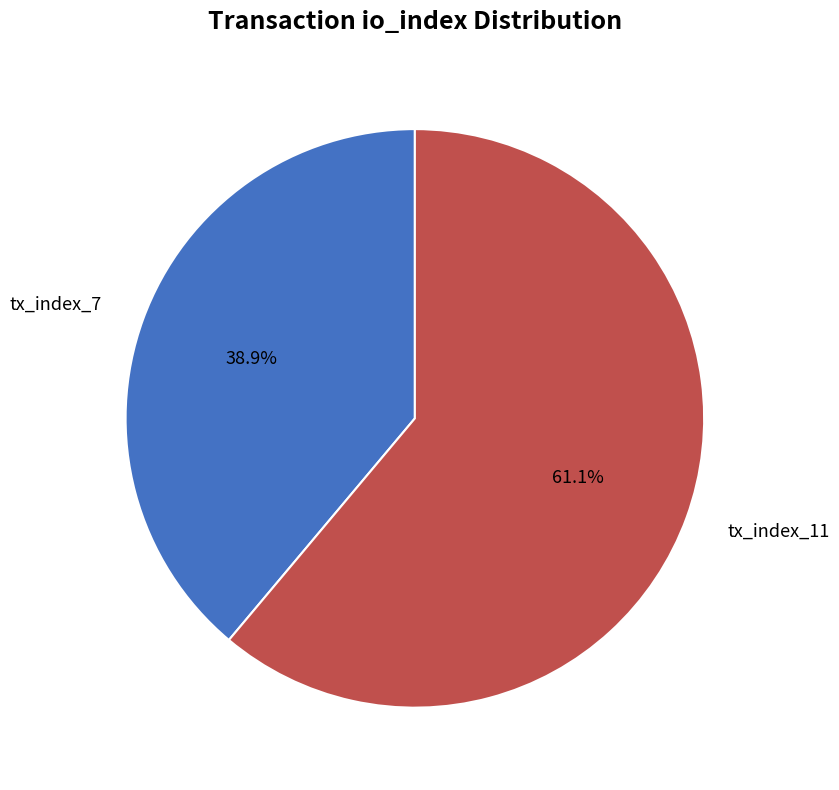

The tx_index_7 slice represents 39% of the pie. True or false?

True